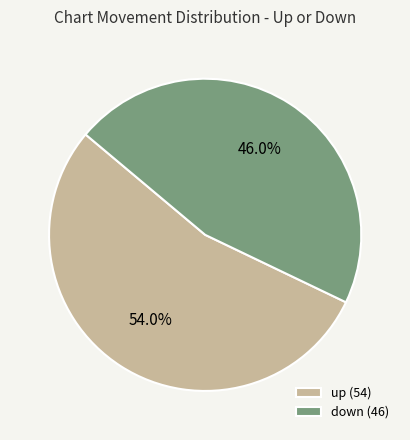

How many slices are in this pie chart?

2